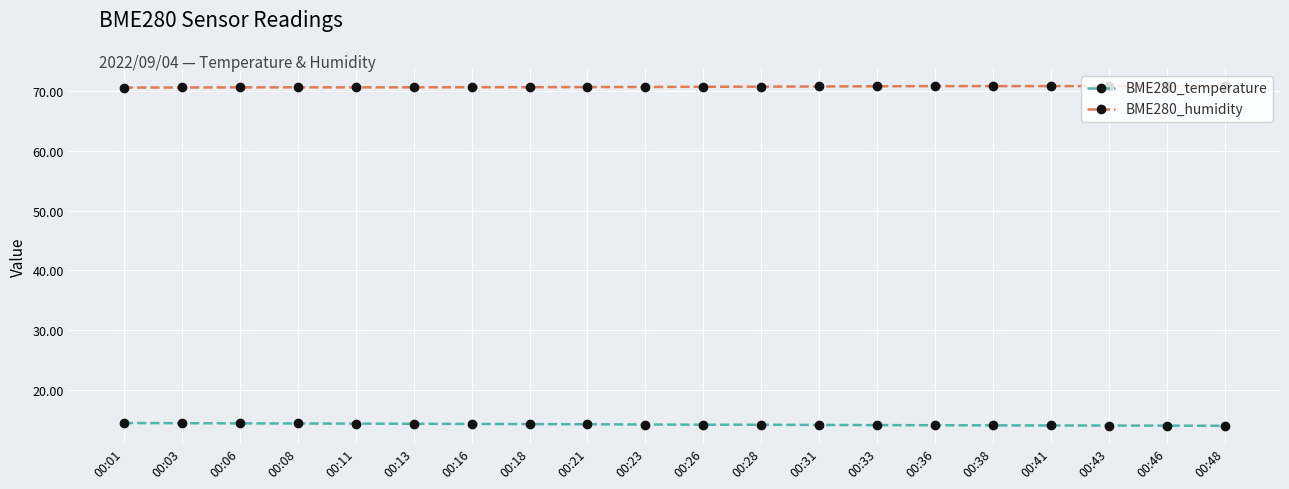

What is the difference between the second highest and second lowest values in the BME280_humidity series?

0.2